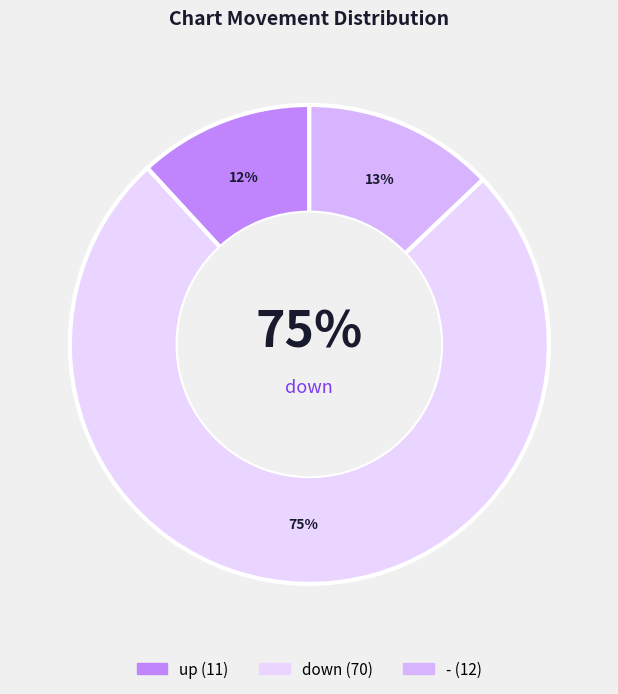

How many slices are in this pie chart?

3